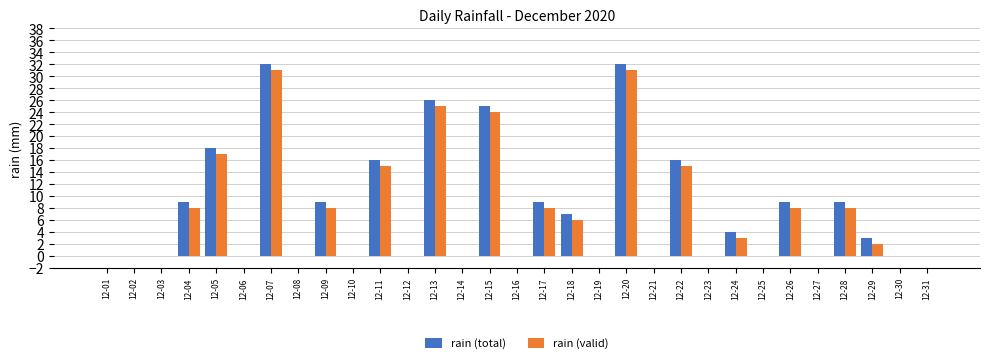

Reading right to left, list all the values displayed in this chart.

rain (total): 0	0	3	9	0	9	0	4	0	16	0	32	0	7	9	0	25	0	26	0	16	0	9	0	32	0	18	9	0	0	0
rain (valid): 0	0	2	8	0	8	0	3	0	15	0	31	0	6	8	0	24	0	25	0	15	0	8	0	31	0	17	8	0	0	0